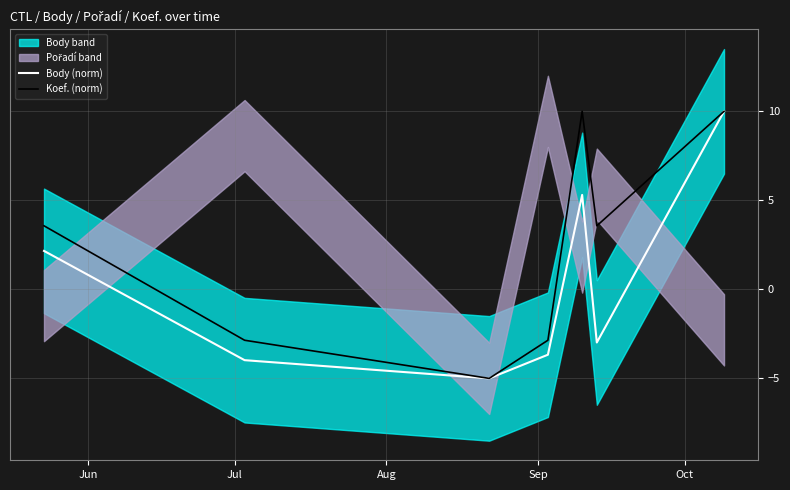

True or false: Koef. (norm) and Body (norm) cross at least once.

False